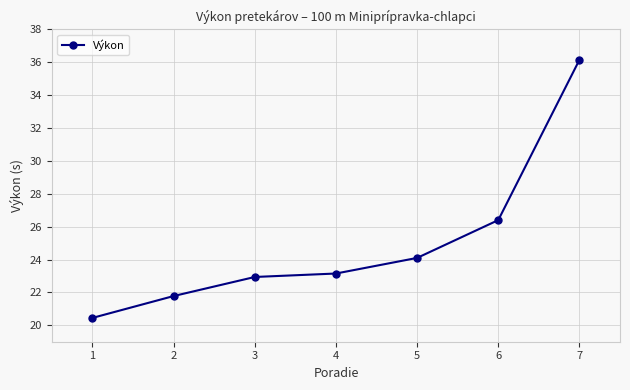

Where is the data nearest to the value 28?

6